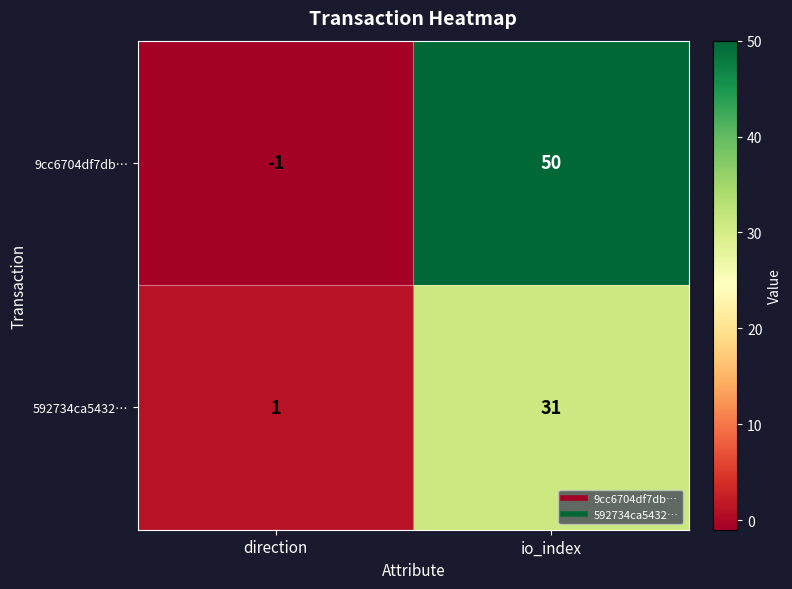

Which series has the widest spread of values?

9cc6704df7db…